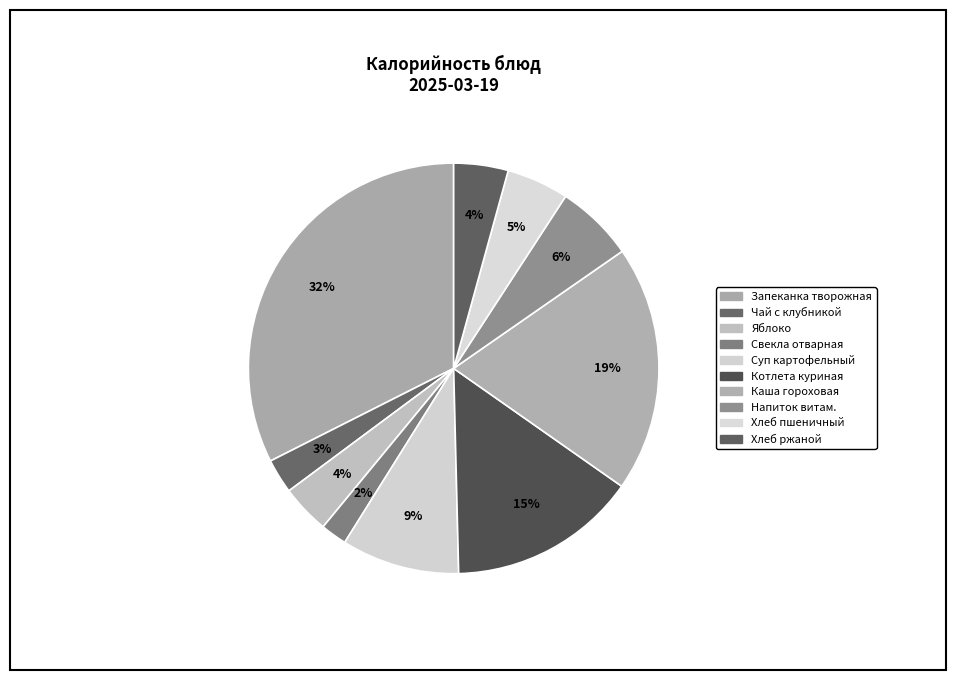

How many segments does this pie chart have?

10